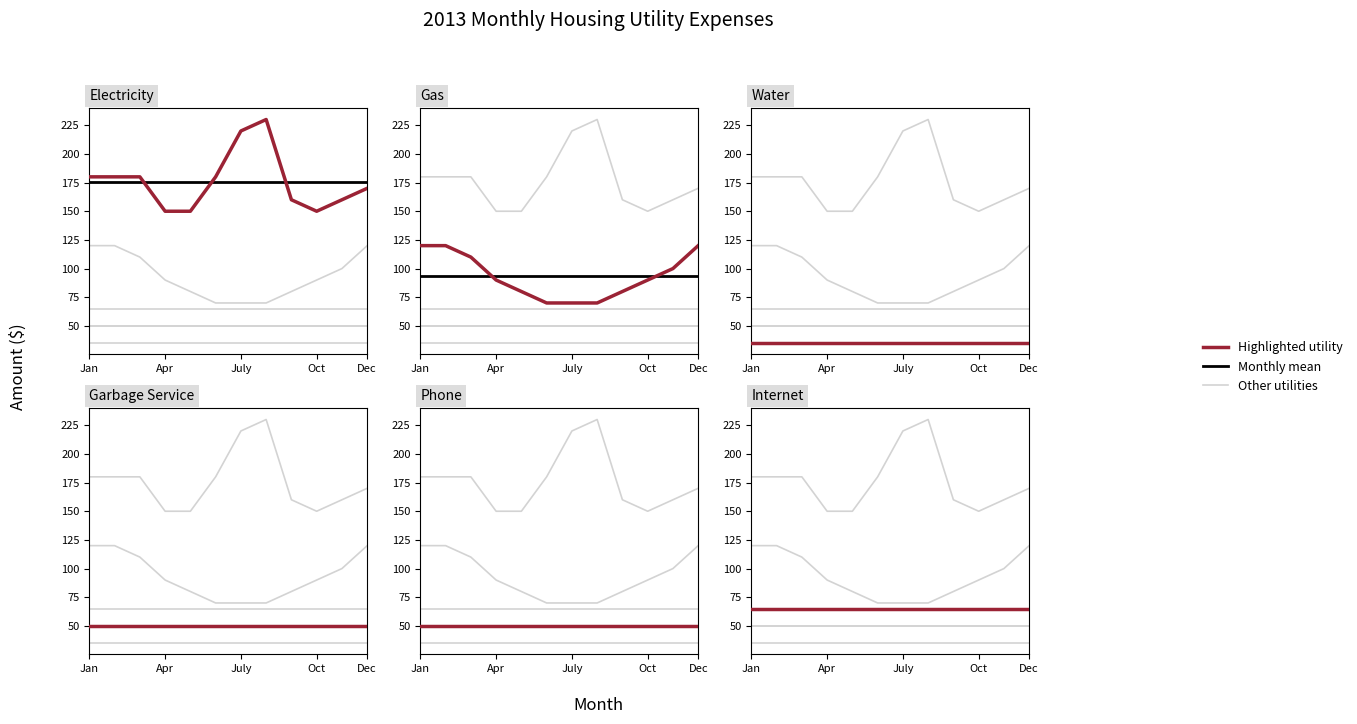

True or false: Gas and Phone intersect in this chart.

False